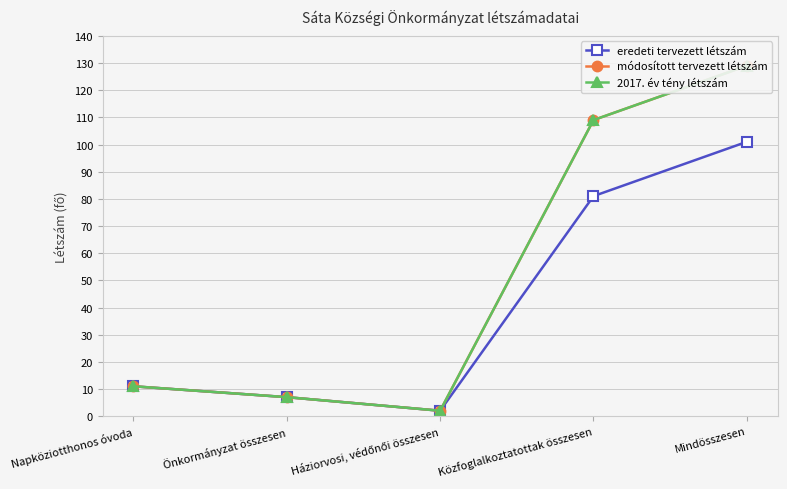

What is the label of the 1st point from the right?

Mindösszesen